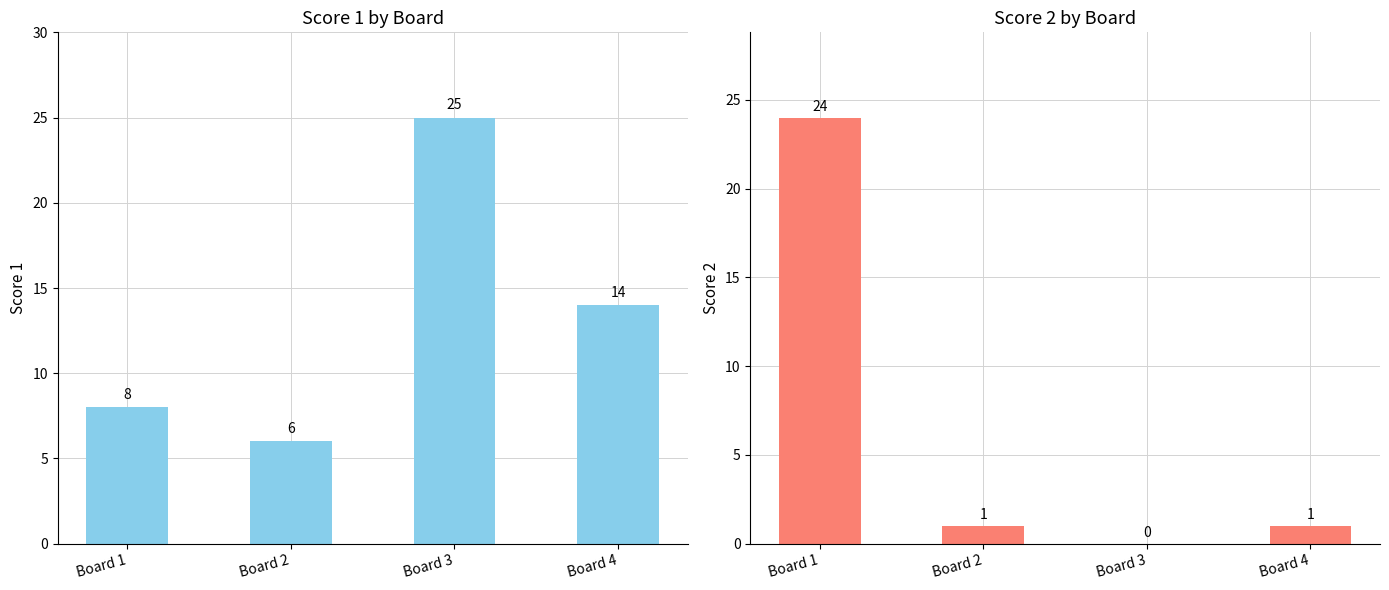

The Score 1 series shows 14 at Board 4. True or false?

True